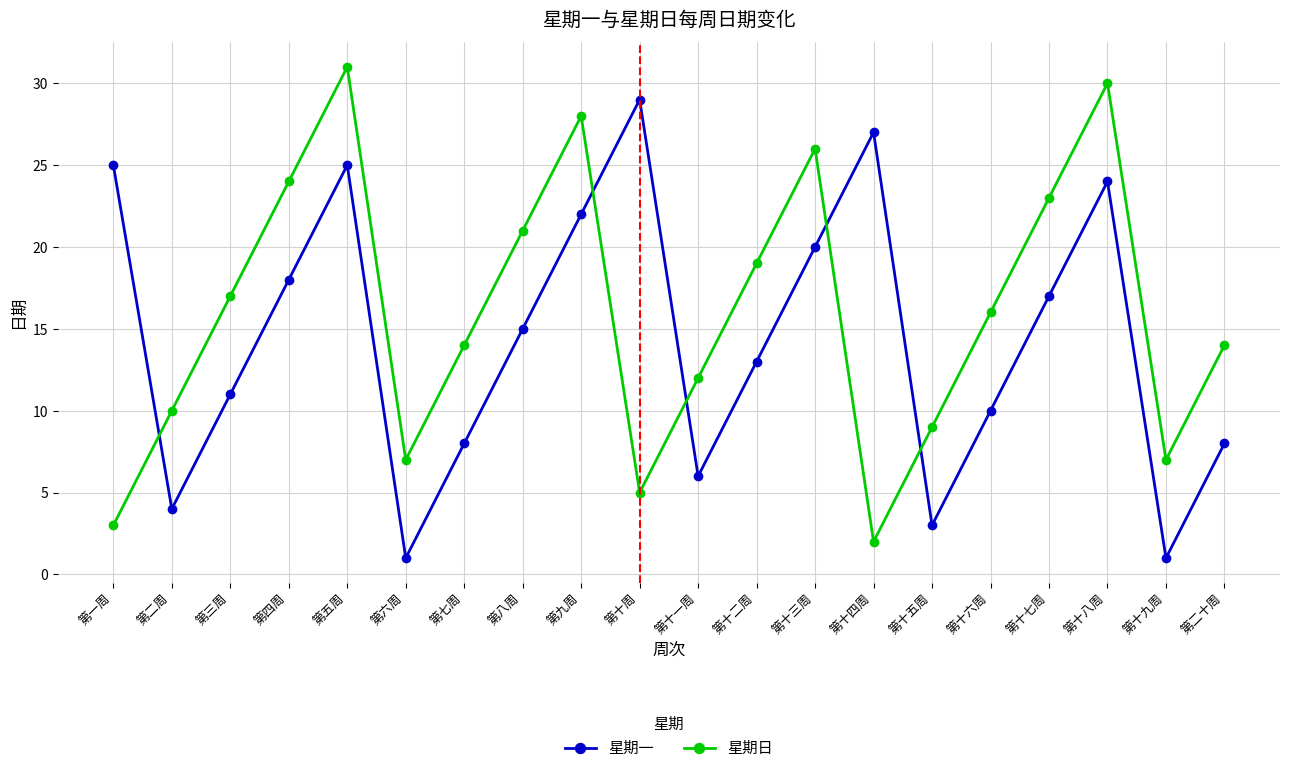

At how many categories does at least one series exceed 20?

10